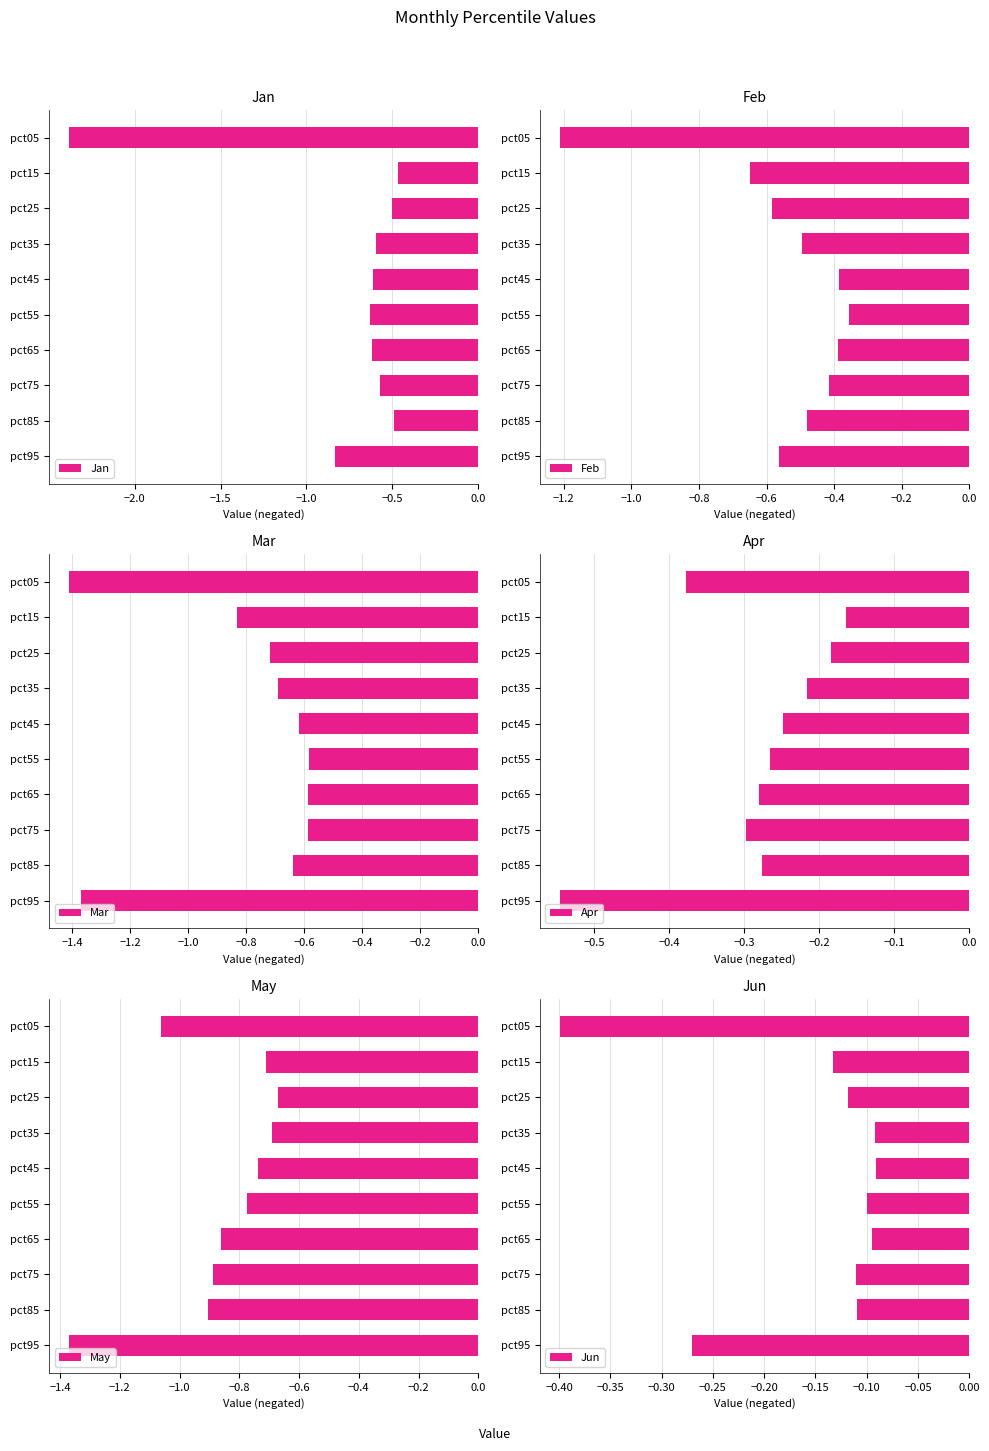

Is it true that Jan equals -0.3 at pct25?

False